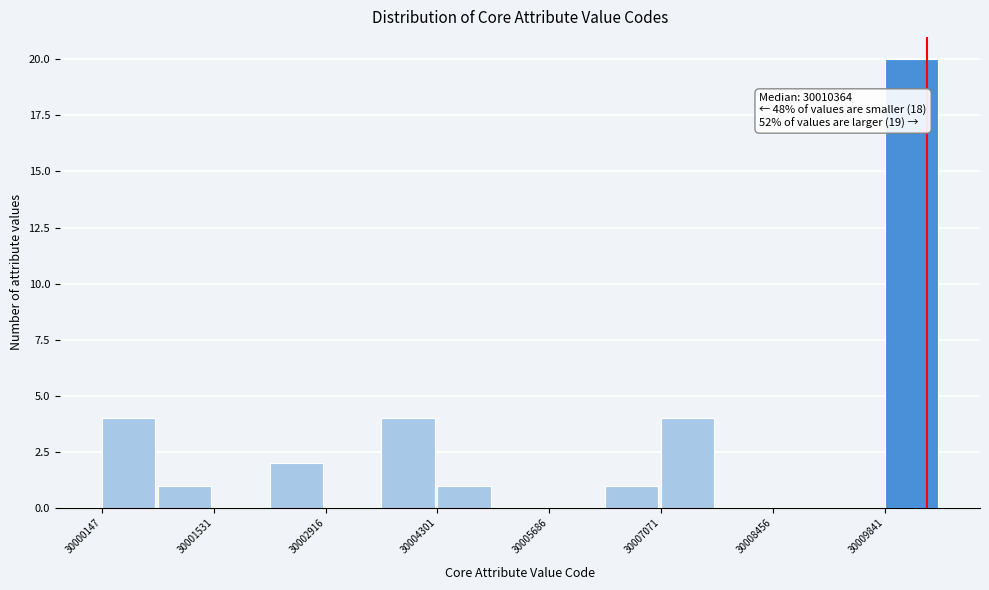

Around what value on the x-axis is the tallest bar? Give the approximate position of its centre, as read against the axis.

30010200